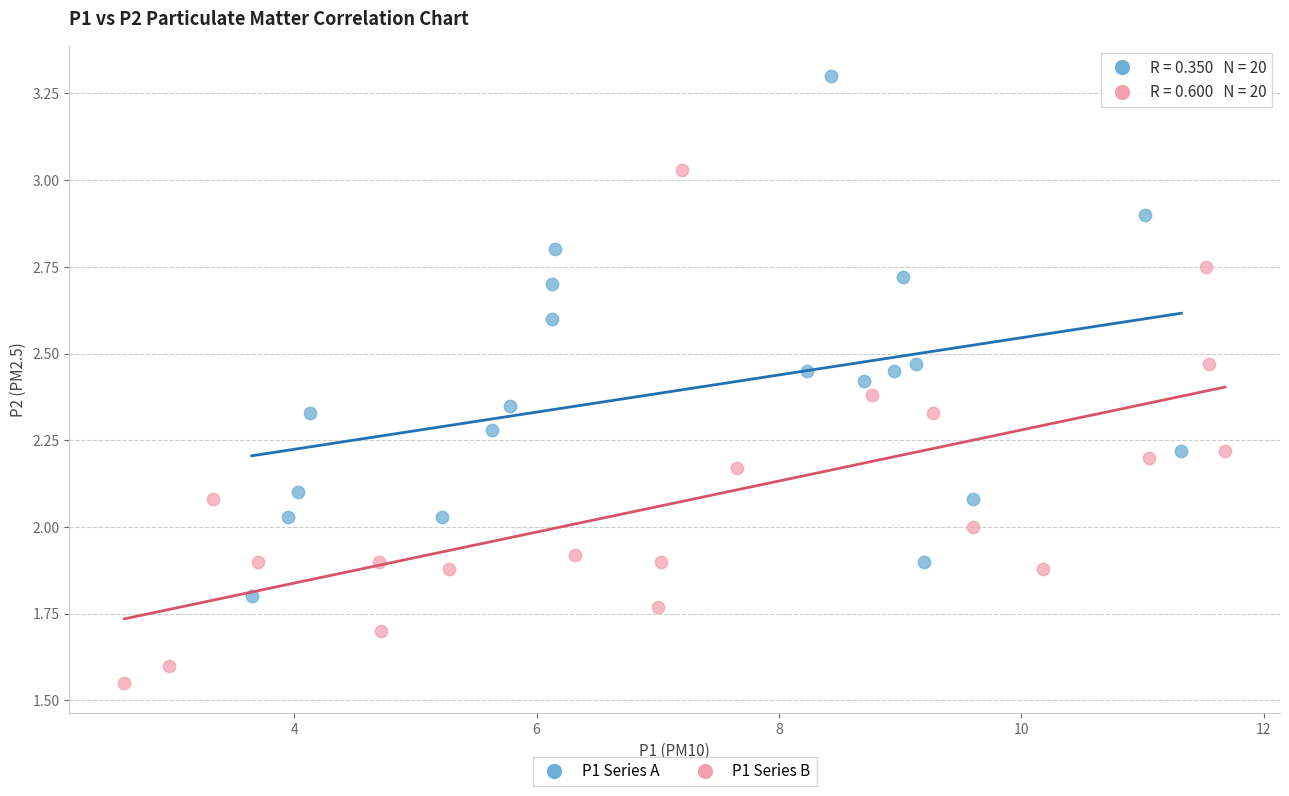

Which series reaches the minimum Y coordinate?

P1 Series B